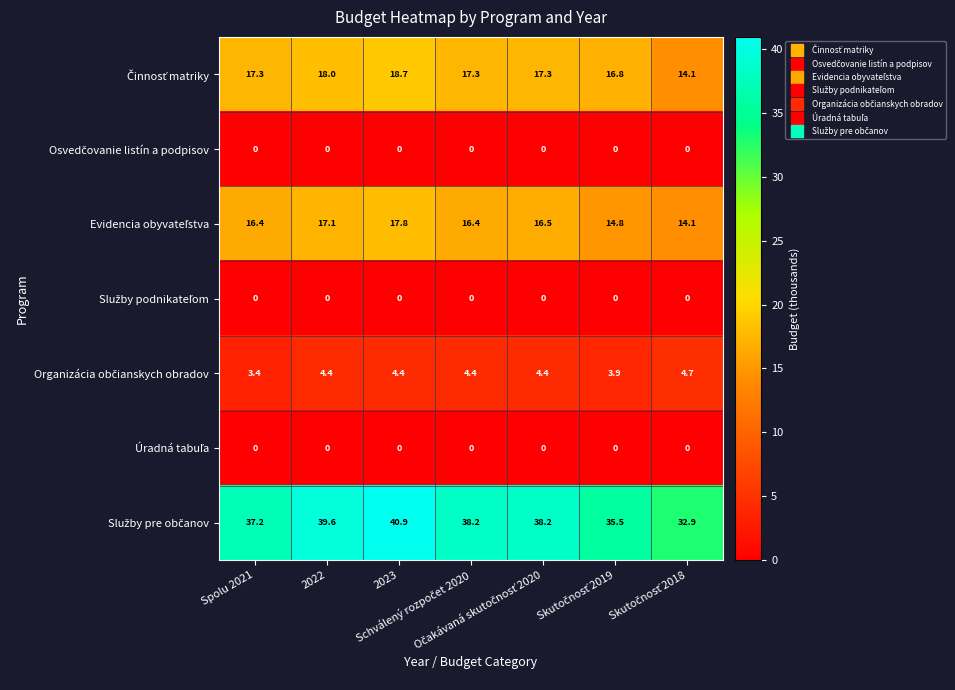

At how many categories does at least one series exceed 35?

6